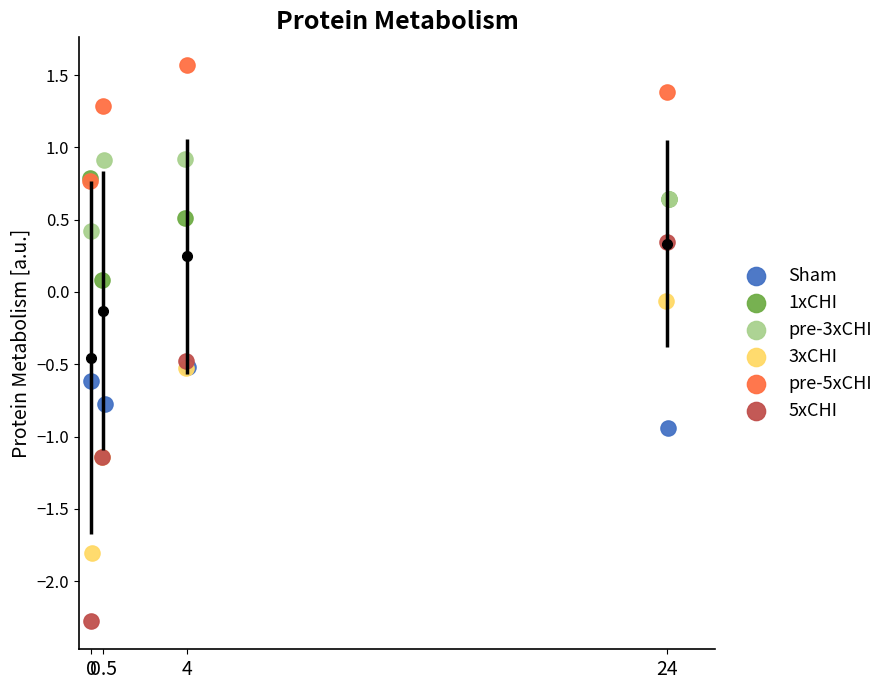

Which series has the largest Y range (max minus min)?

5xCHI